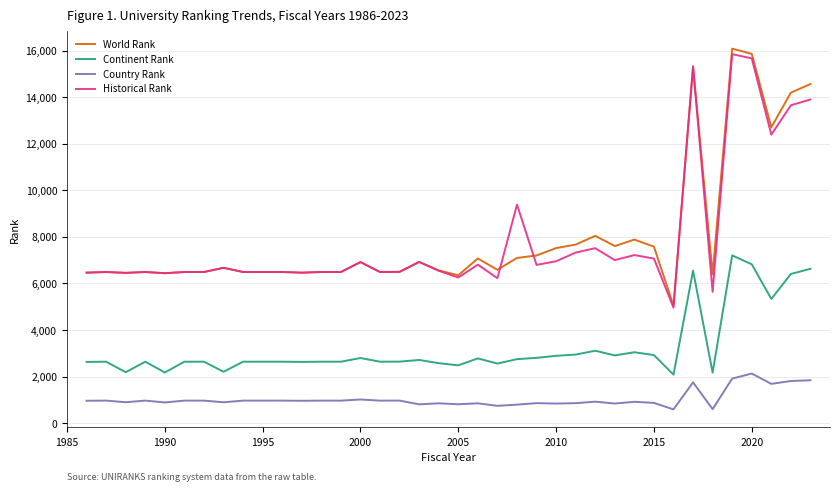

What is the maximum value shown in the chart?

16086.0